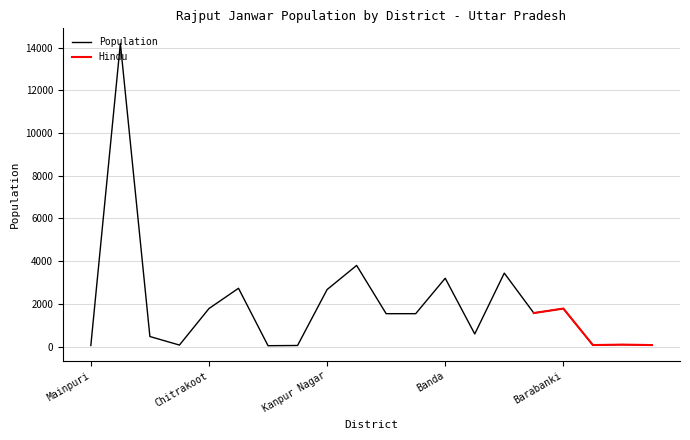

What is the smallest value displayed?

40